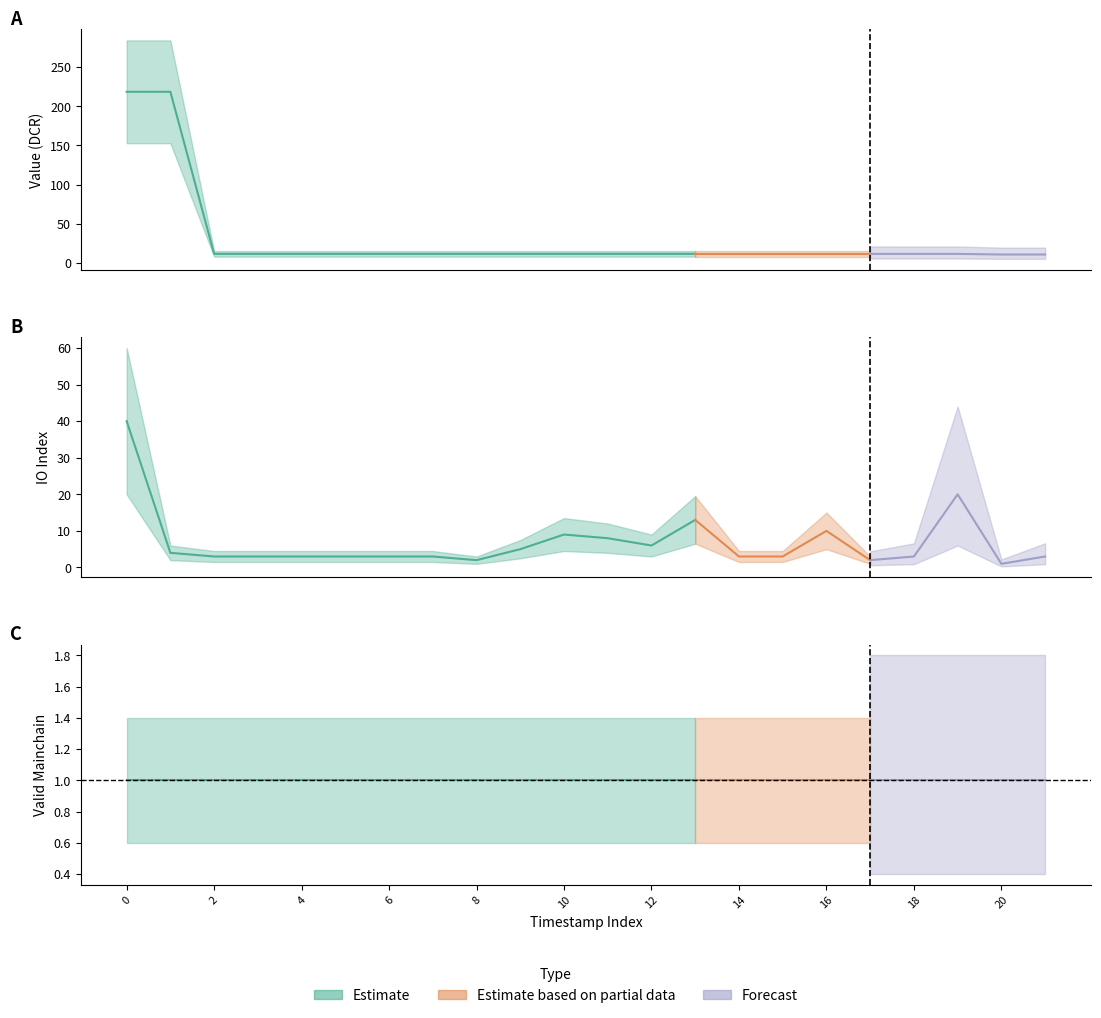

Is the value of valid_mainchain at 1617137451 greater than the value of value at 1610714998?

No